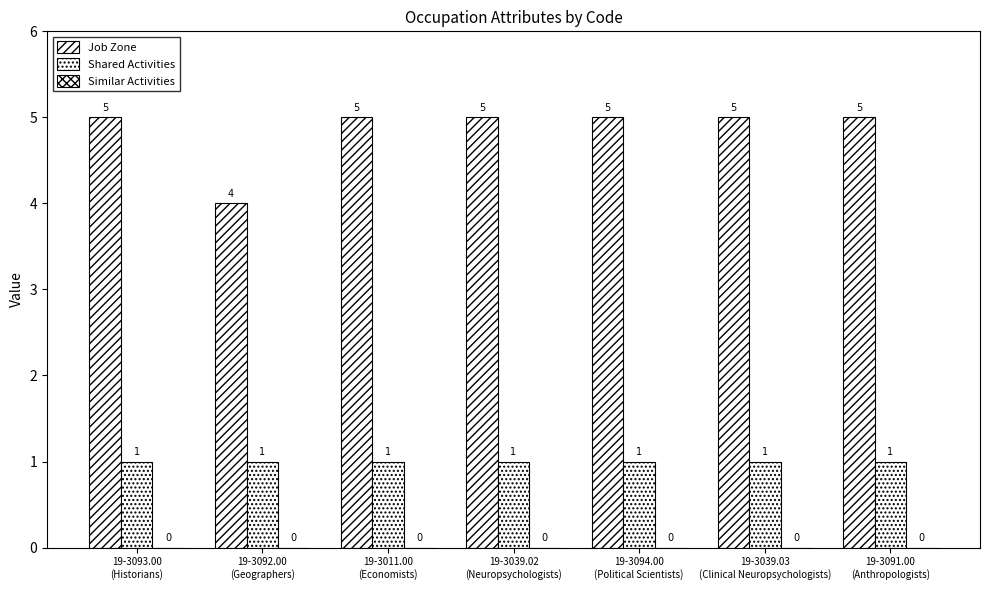

At which label does Job Zone reach its peak?

19-3093.00
(Historians)